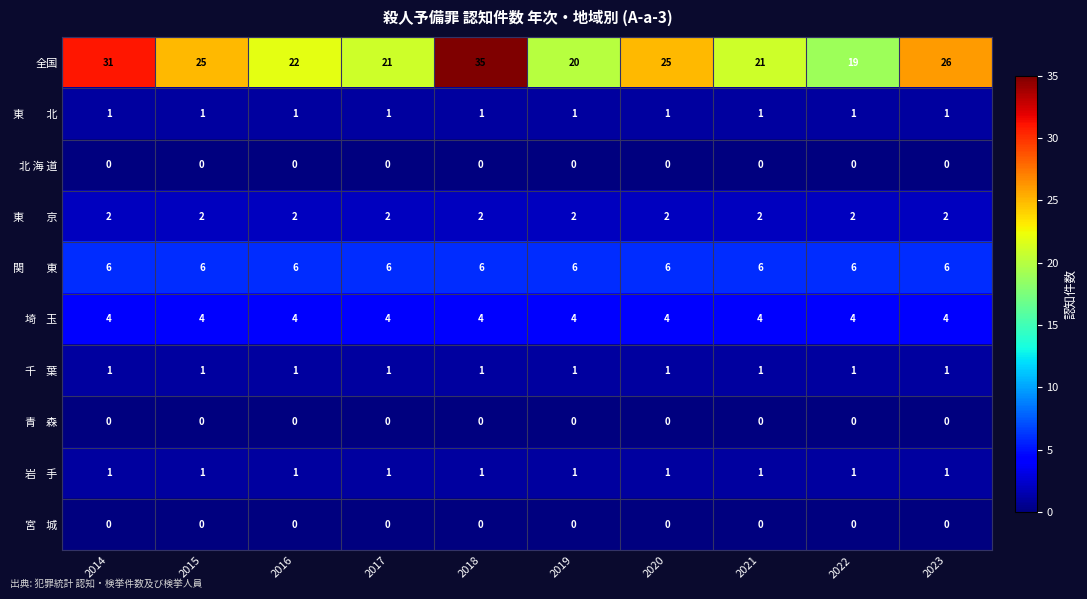

Between 2020 and 2022, which series saw the biggest shift?

全国